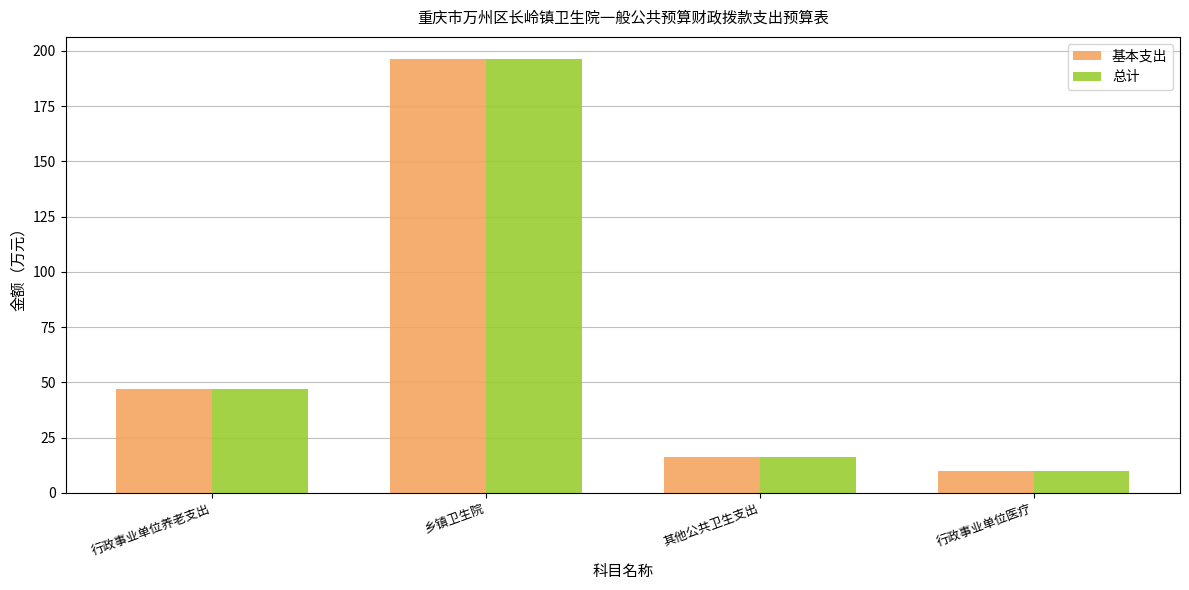

How many categories are shown in the chart?

4